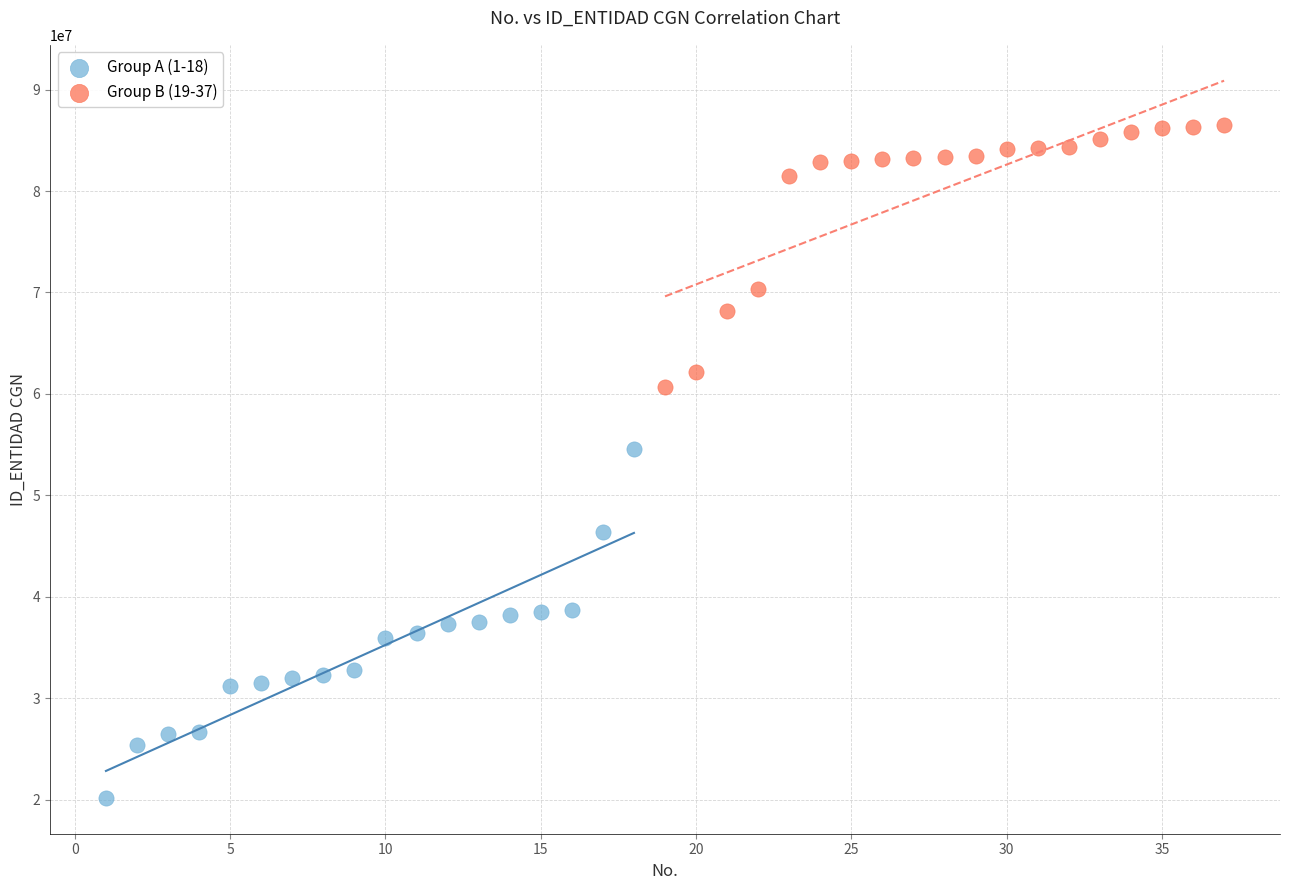

Which series has the largest Y range (max minus min)?

Group A (1-18)